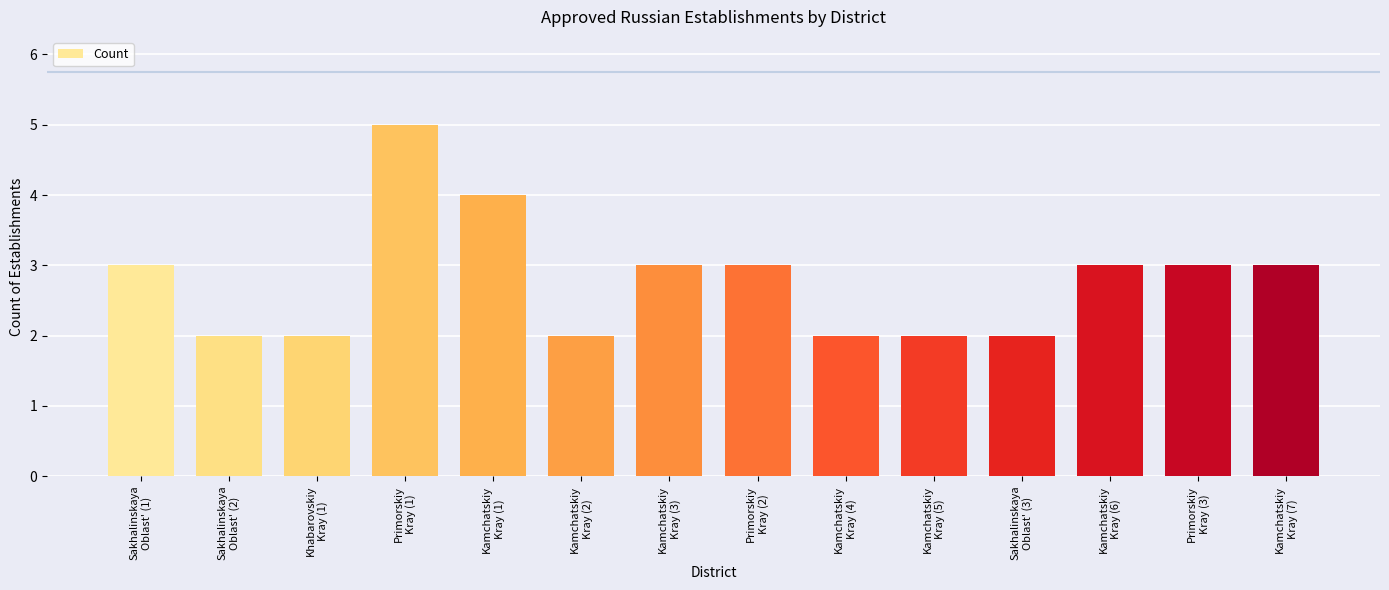

What is the label of the 14th bar from the left?

Kamchatskiy
Kray (7)